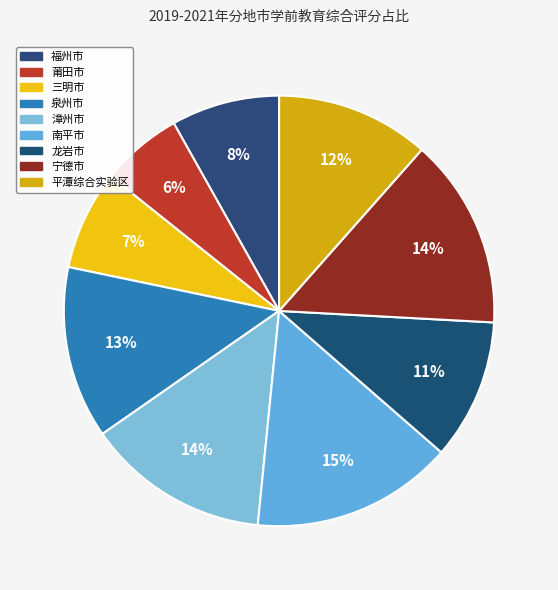

How many segments does this pie chart have?

9